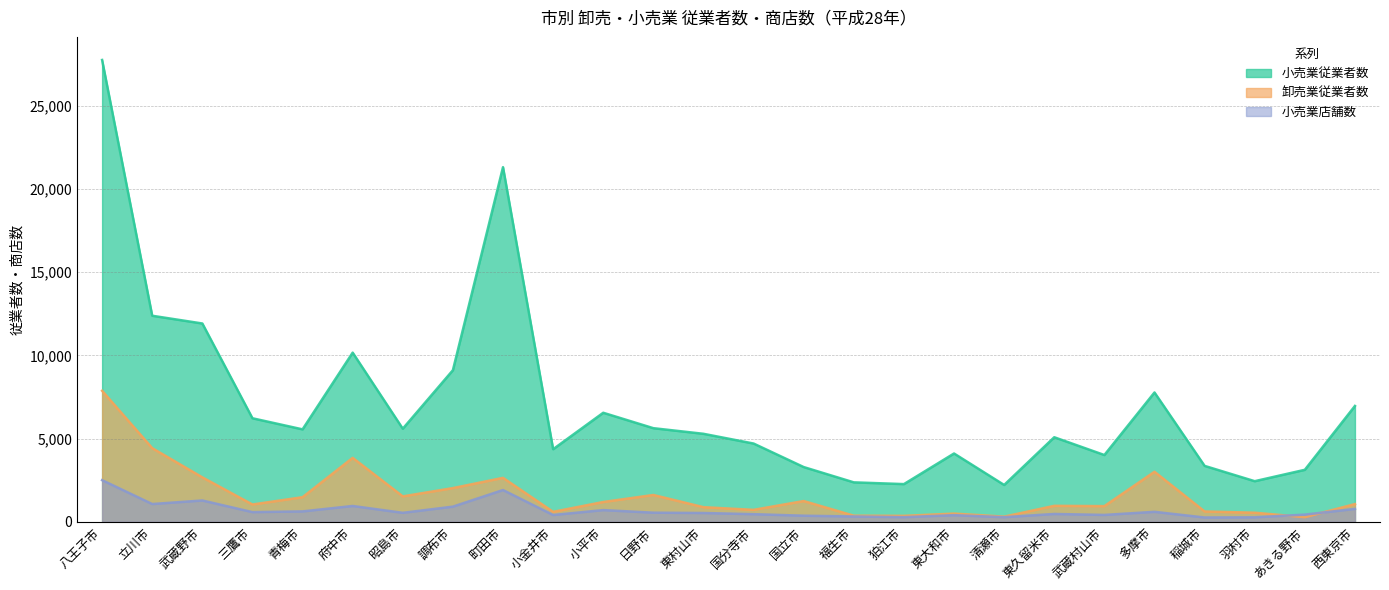

How many lines are shown in the chart?

3